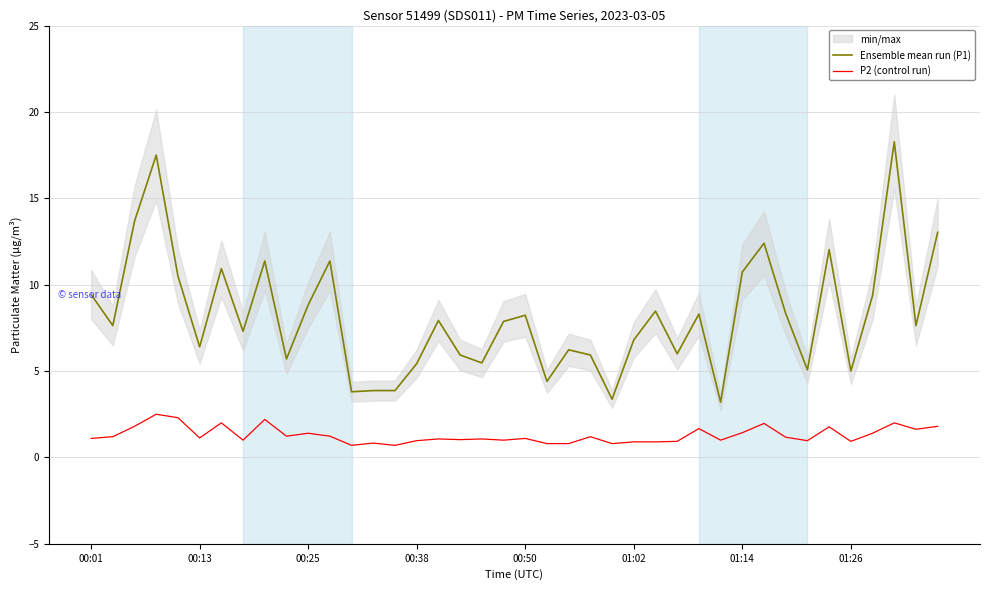

What is the highest value of the P2 (control run) series?

2.5